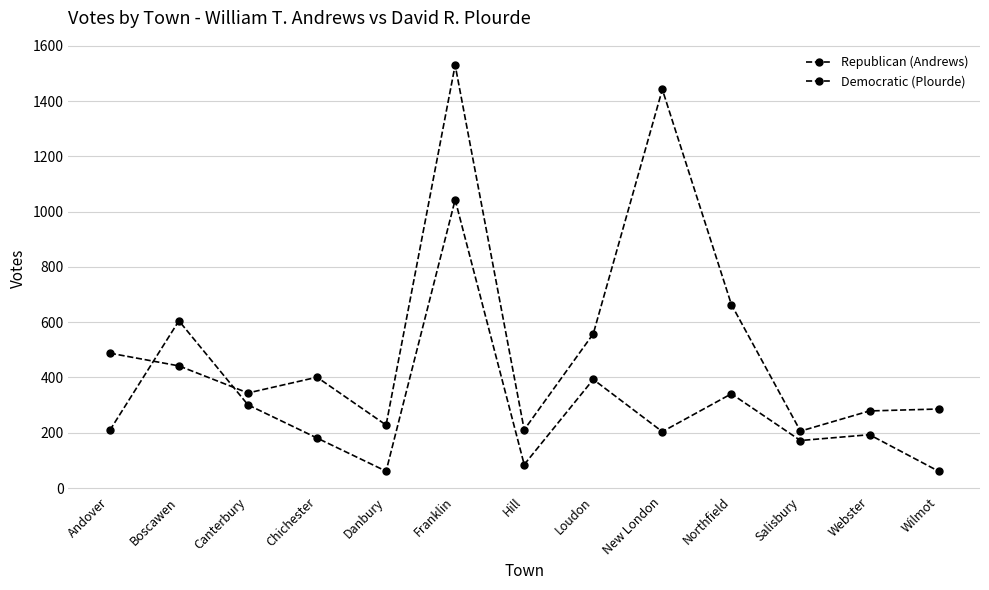

How many data points in Democratic (Plourde) are less than 204?

6